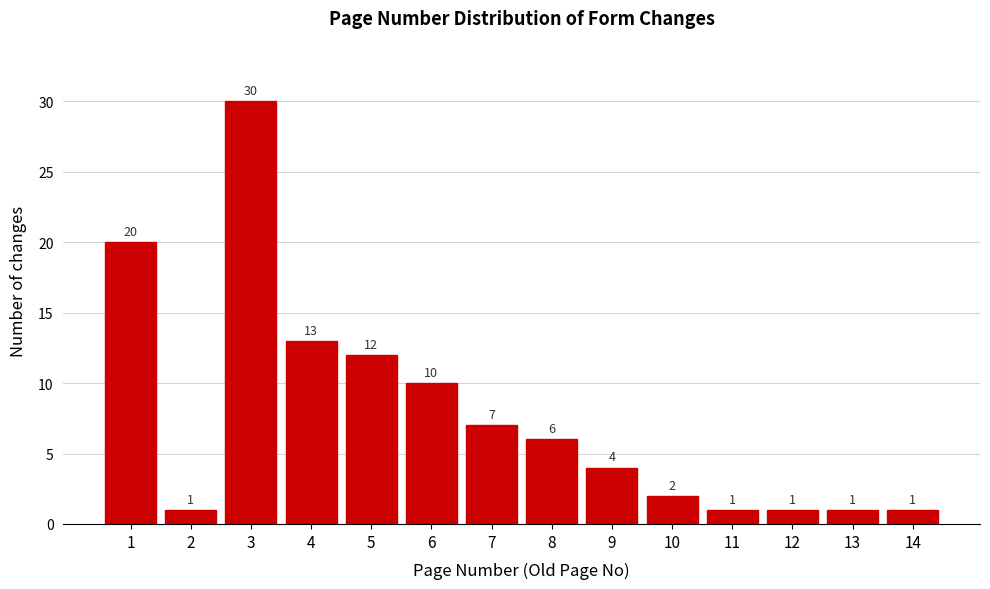

Reading left to right, list all the values displayed in this chart.

1=20	2=1	3=30	4=13	5=12	6=10	7=7	8=6	9=4	10=2	11=1	12=1	13=1	14=1